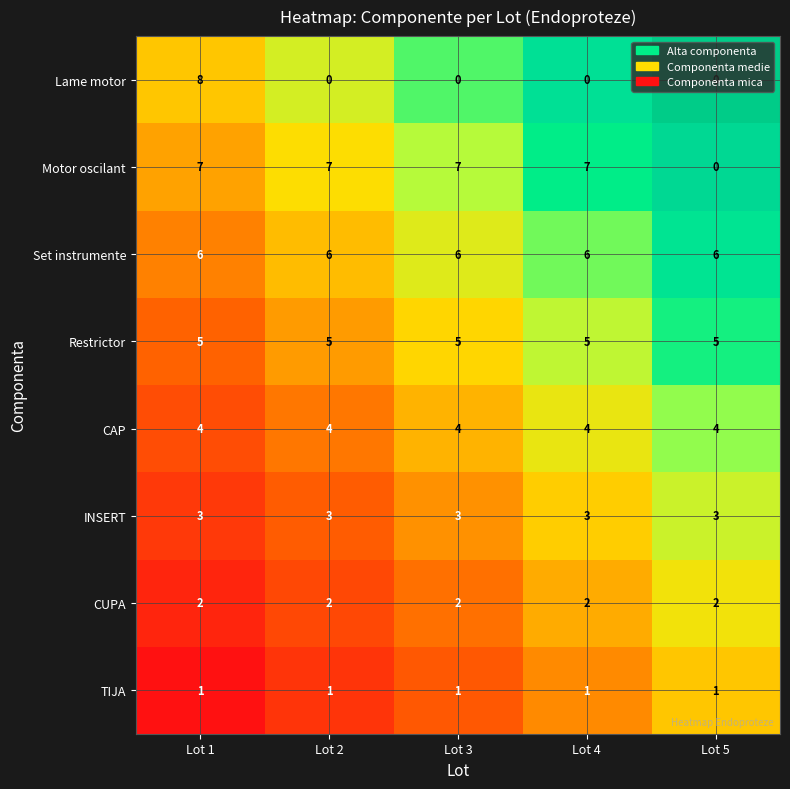

At which category is the sum across all series the highest?

Lot 1